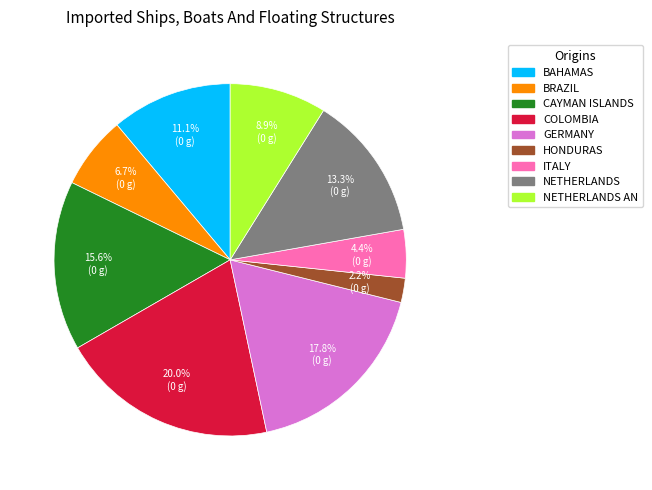

Rank the categories by value from lowest to highest.

HONDURAS, ITALY, BRAZIL, NETHERLANDS AN, BAHAMAS, NETHERLANDS, CAYMAN ISLANDS, GERMANY, COLOMBIA